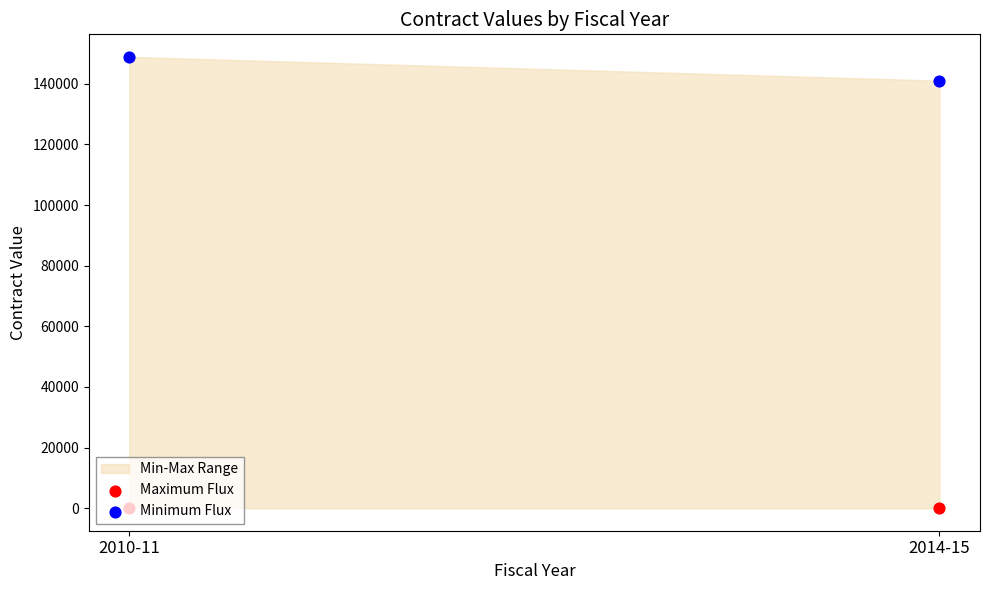

At which category is the sum across all series the highest?

2010-11